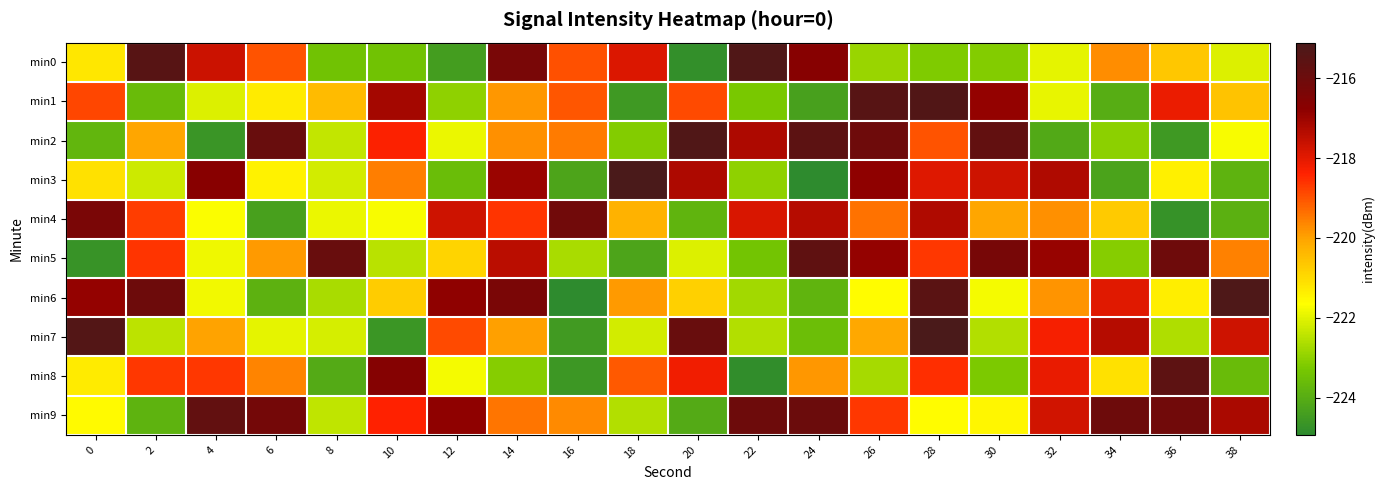

What is the minimum value shown in the chart?

-224.9